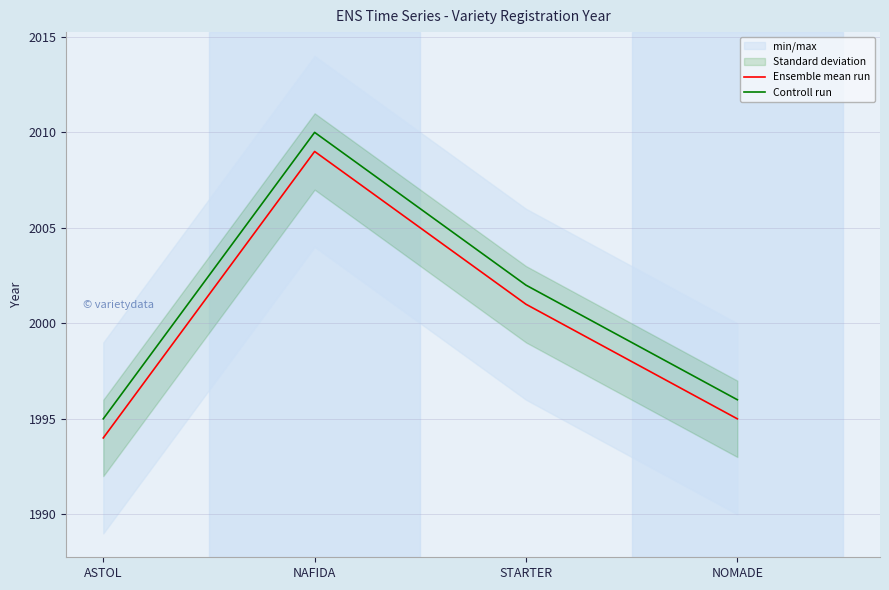

True or false: Controll run and Ensemble mean run cross at least once.

False